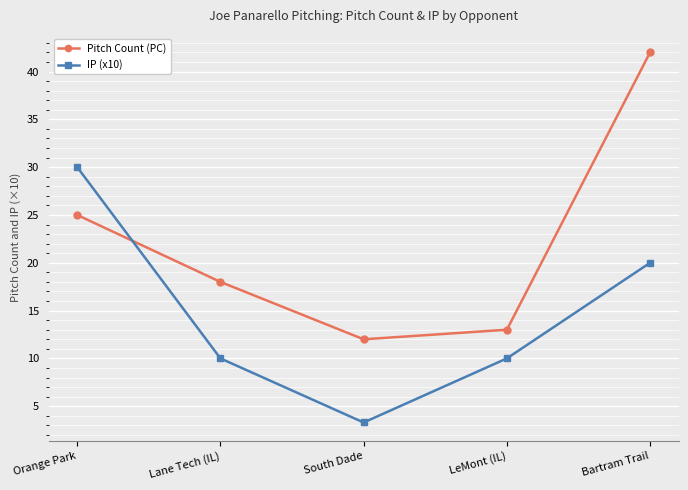

What is the greatest value displayed?

42.0